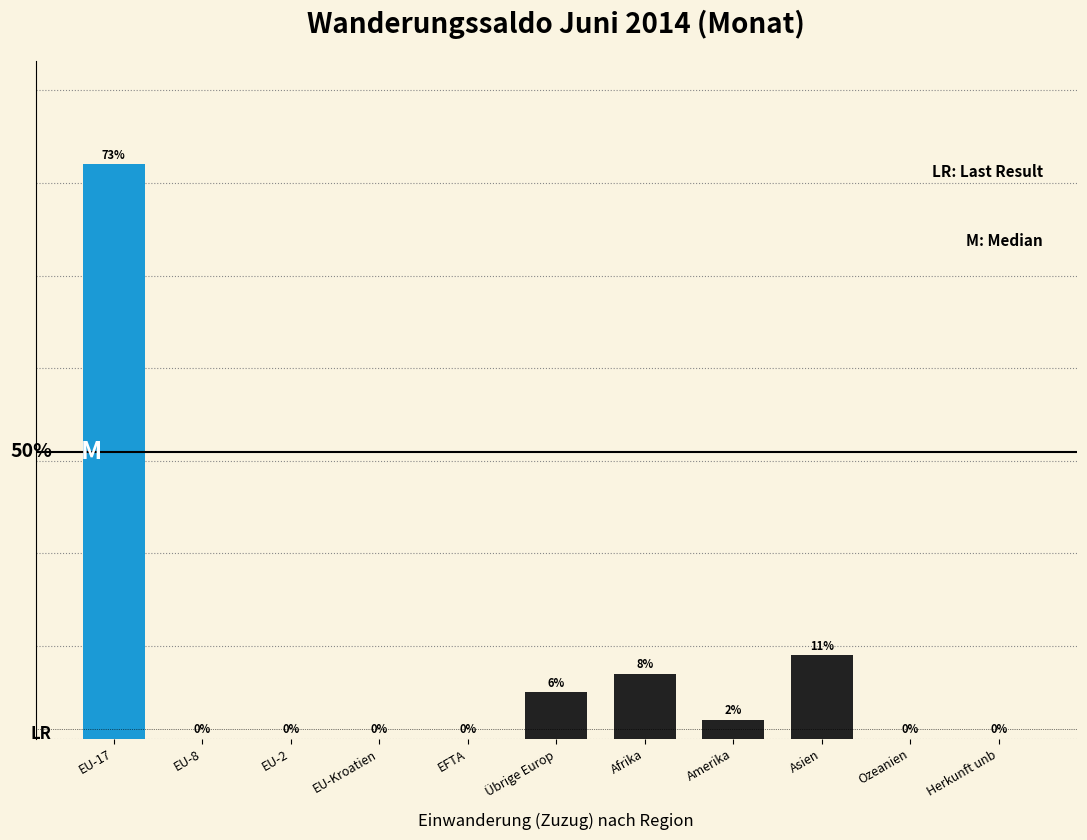

At which category does the chart reach its peak across all series?

EU-17